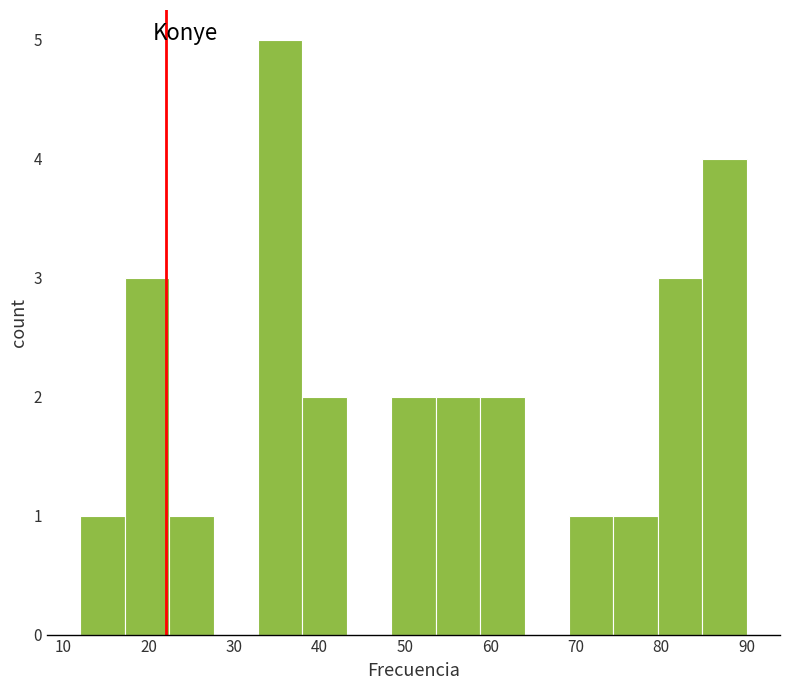

Reading left to right, transcribe this chart: for each bar, give the range it covers on the x-axis and its height. Neither the bar edges nor the heights are printed on the chart, so give them approximately, as read against the axes.

12.0 to 17.2: 1
17.2 to 22.4: 3
22.4 to 27.6: 1
27.6 to 32.8: 0
32.8 to 38.0: 5
38.0 to 43.2: 2
43.2 to 48.4: 0
48.4 to 53.6: 2
53.6 to 58.8: 2
58.8 to 64.0: 2
64.0 to 69.2: 0
69.2 to 74.4: 1
74.4 to 79.6: 1
79.6 to 84.8: 3
84.8 to 90.0: 4